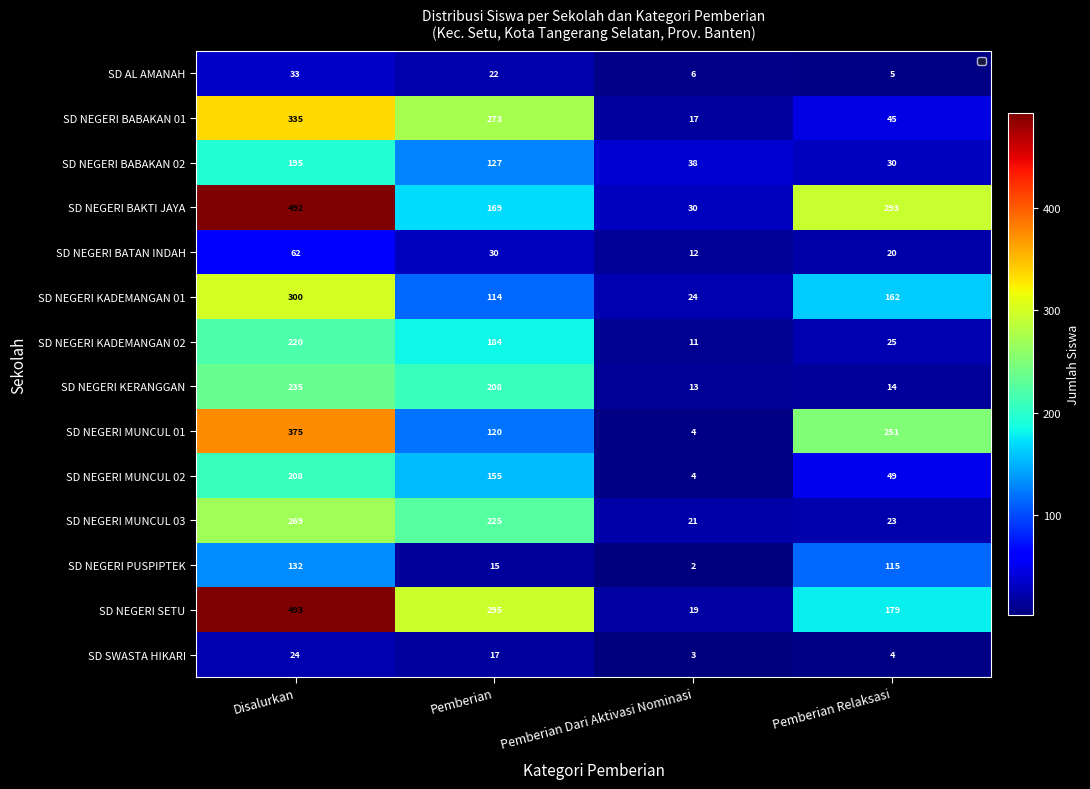

How many data points in SD NEGERI PUSPIPTEK are less than 115?

2